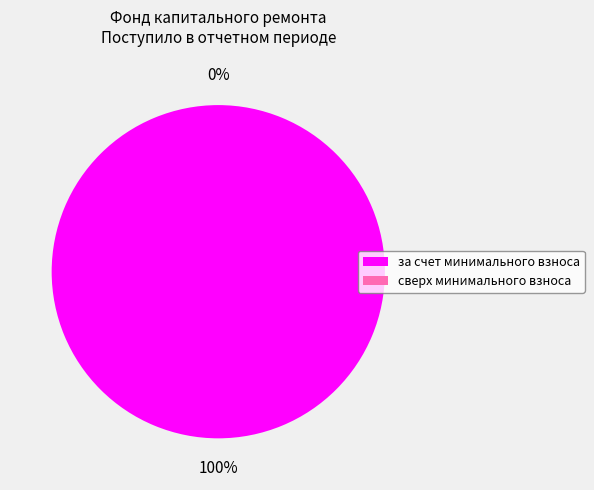

The пеней slice represents 0% of the pie. True or false?

True